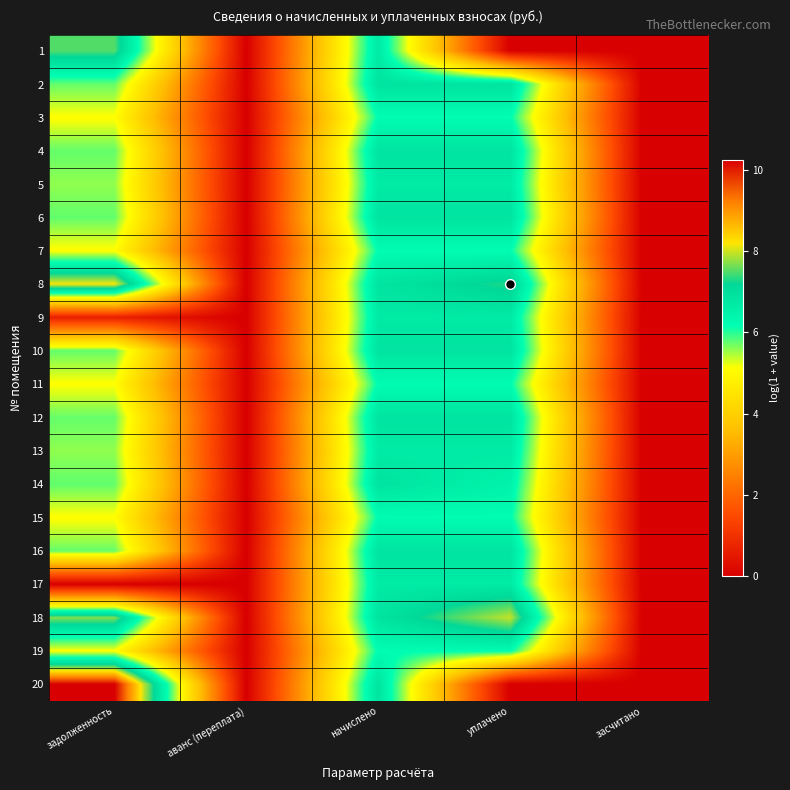

List the series in order of their peak value, lowest first.

3, 7, 11, 15, 19, 17, 5, 13, 9, 12, 16, 4, 6, 10, 14, 2, 1, 18, 8, 20